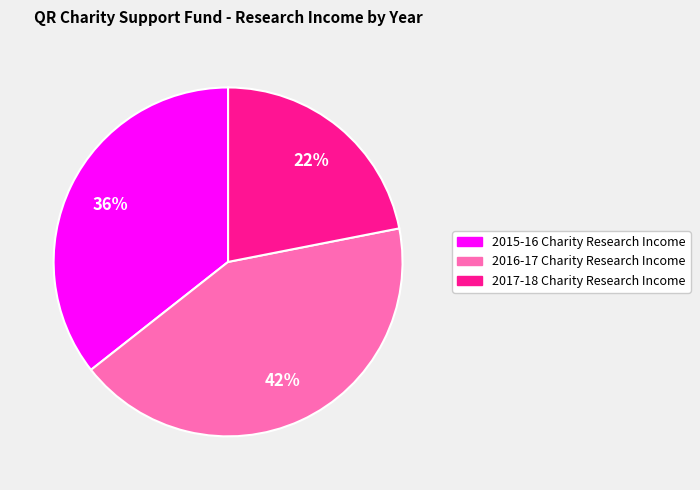

Does any single category account for the majority?

No